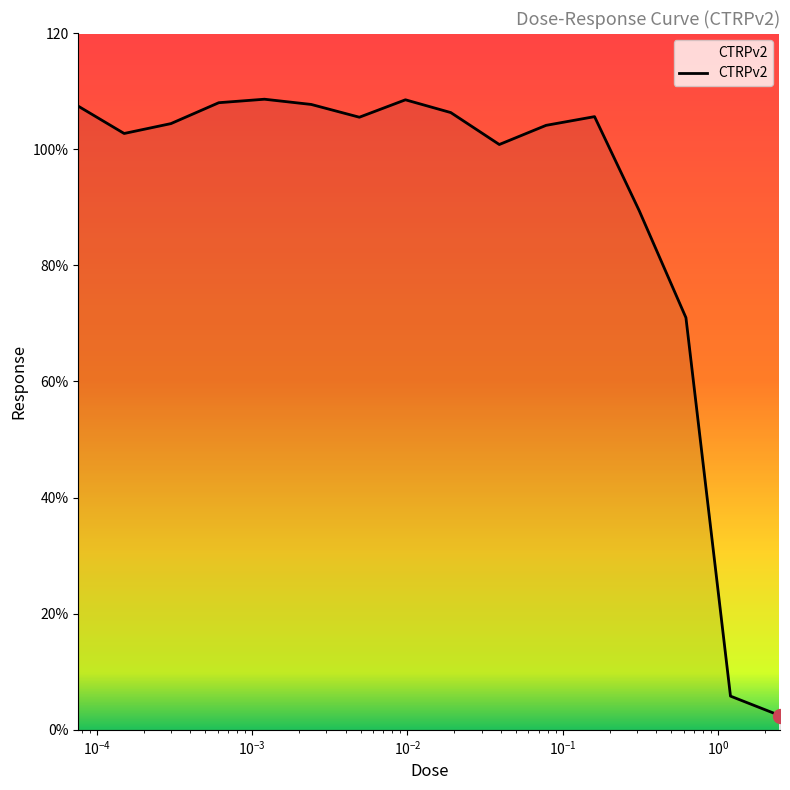

Where is the first local maximum?

0.0012